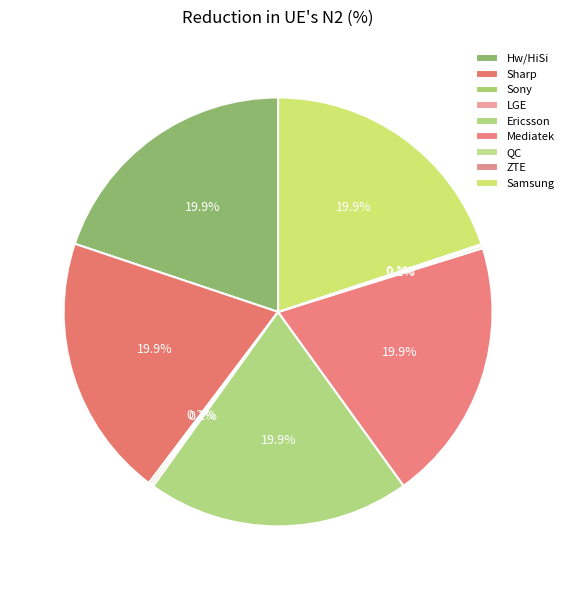

Is Sony the majority of the pie?

No